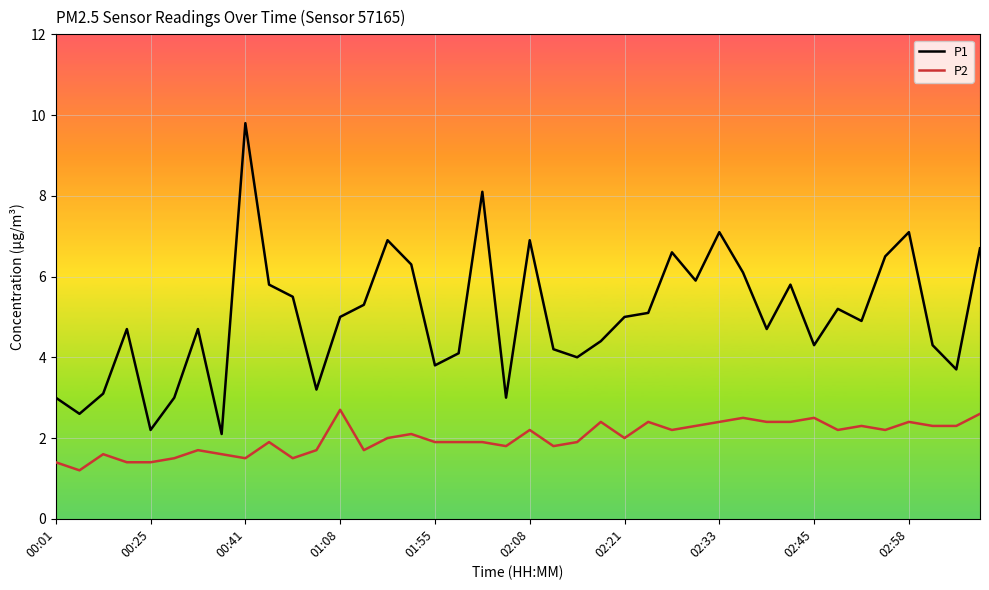

Rank the series by their average value, from lowest to highest.

P2, P1